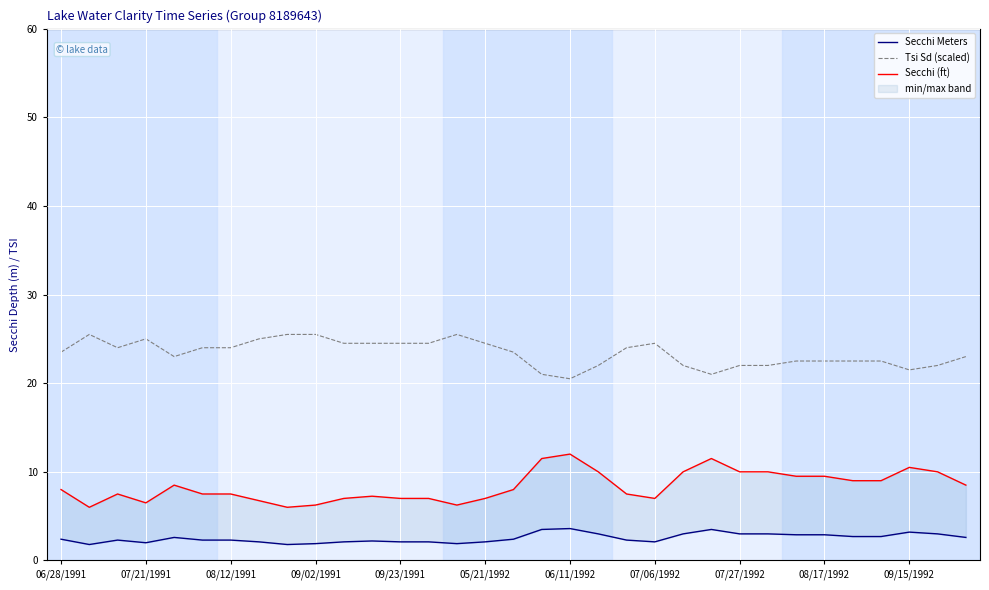

True or false: Secchi Meters has more than 2 points higher than both neighbors.

True